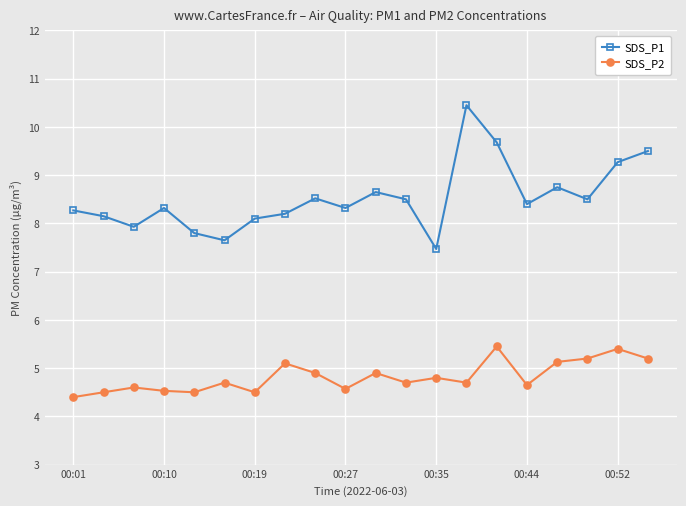

True or false: SDS_P1 has more than 2 points higher than both neighbors.

True